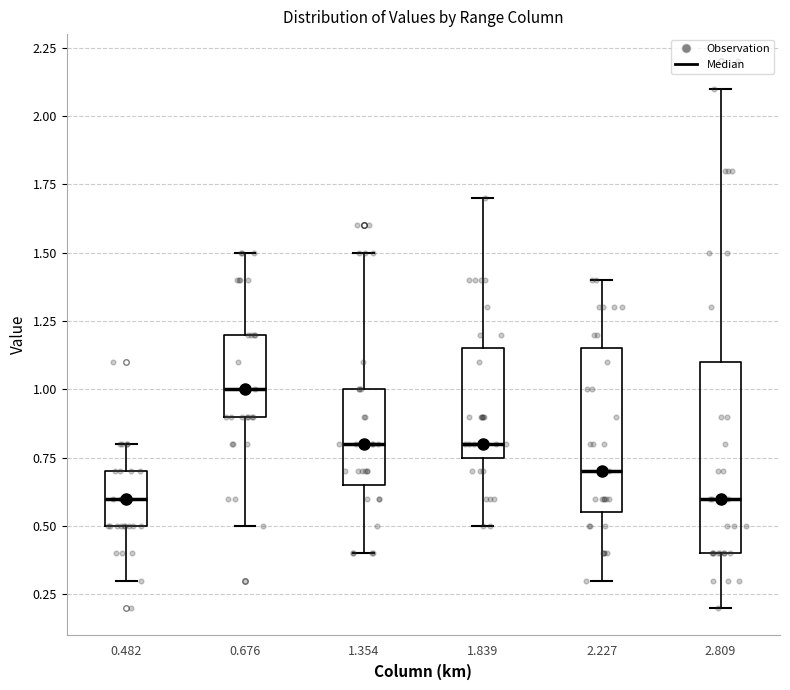

Where is the upper edge of the box at x = 1.839 on the y-axis? The values are not printed on the chart, so give them approximately, as read against the axis.

1.15